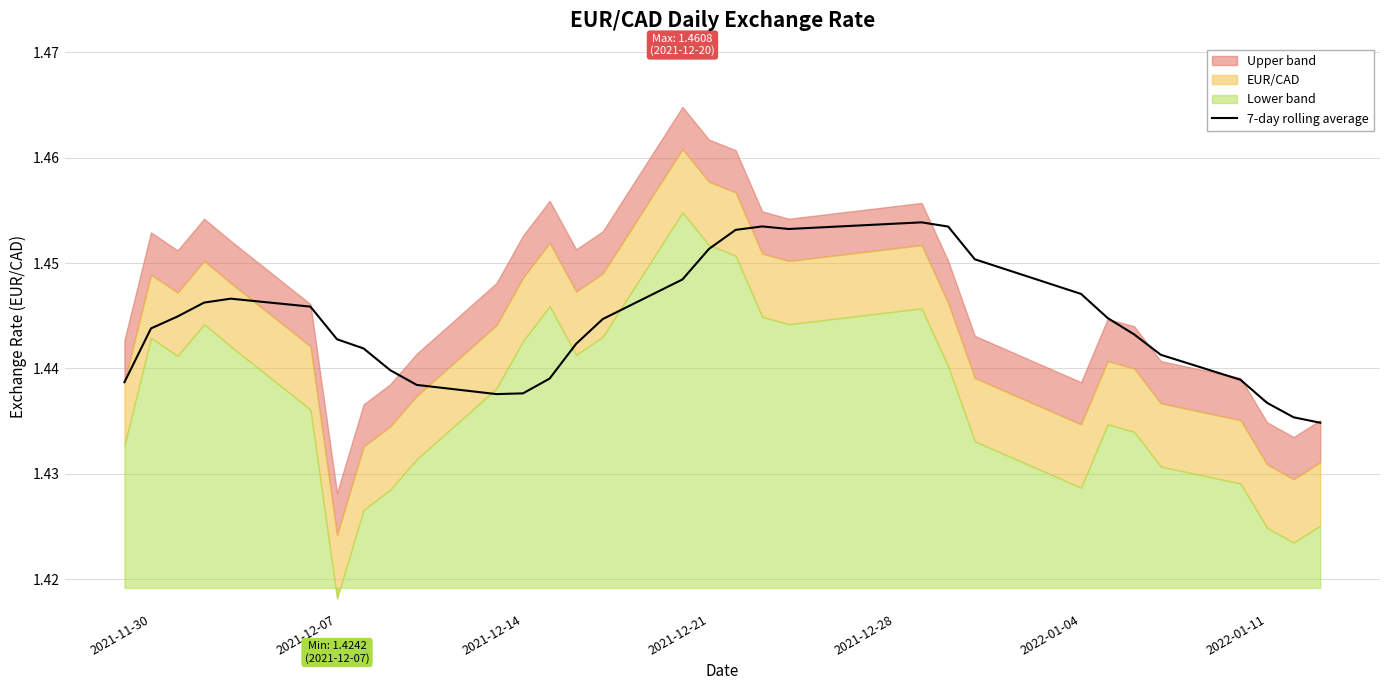

What is the value of the 13th point from the left?

1.4